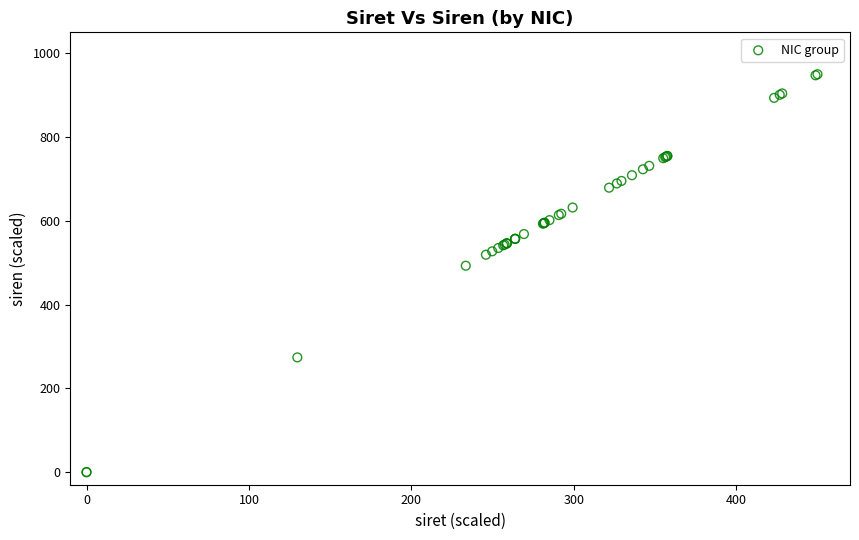

What Y value in the scatter plot is closest to 475?

492.9